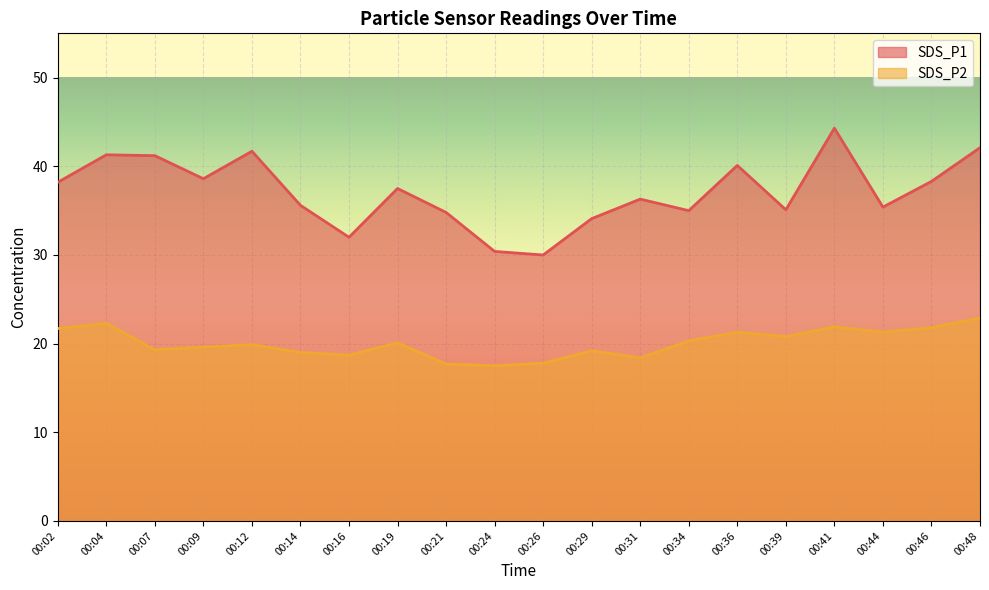

What is the sum of the SDS_P2 values at 00:34 and 00:12?

40.2